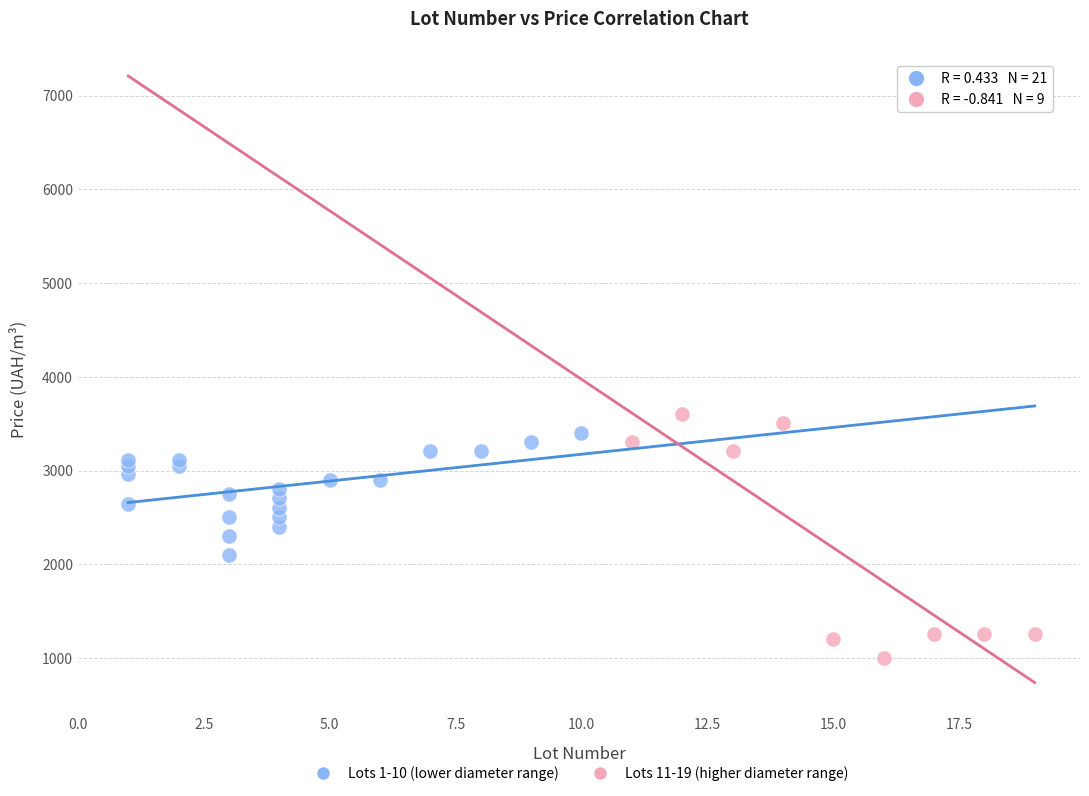

Which series contains the lowest Y value?

Lots 11-19 (higher diameter range)